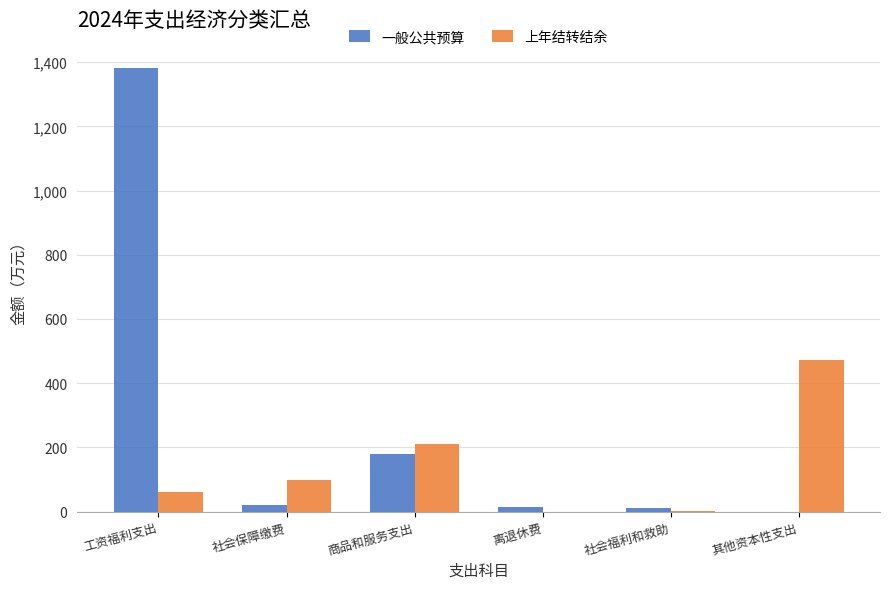

What is the highest value of the 一般公共预算 series?

1383.0